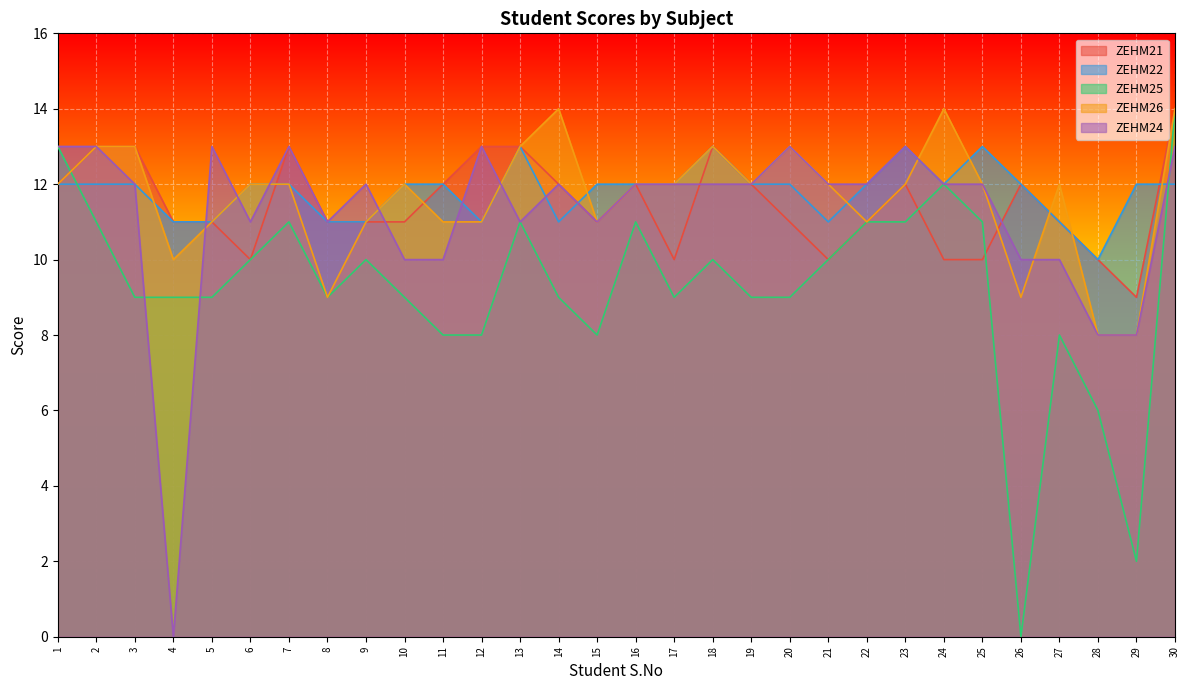

The value of ZEHM25 at 13 is 19. True or false?

False